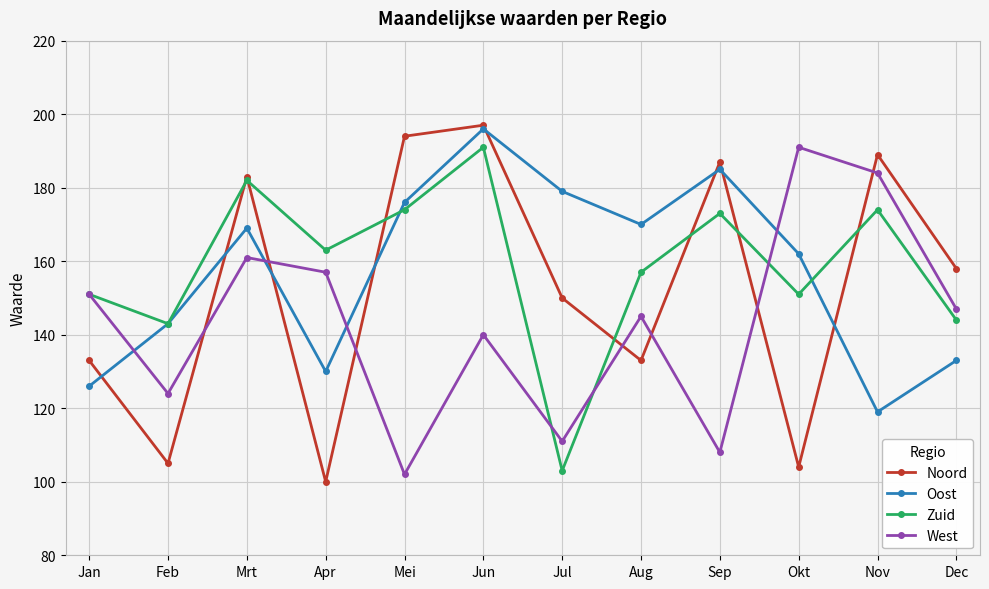

Between which two adjacent categories do West and Oost first intersect?

Jan and Feb